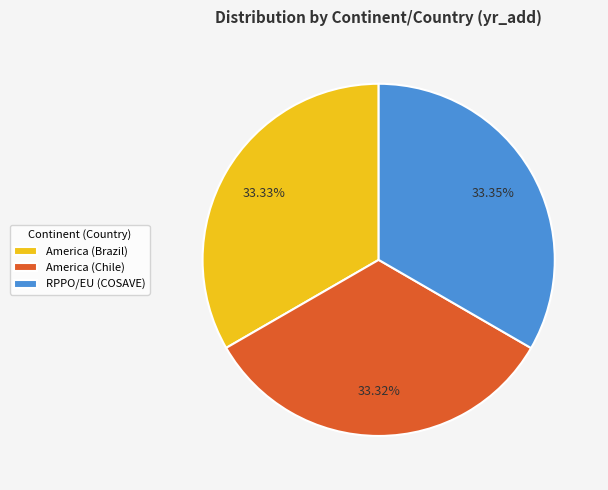

Do RPPO/EU (COSAVE) and America (Chile) together represent more than half of the pie?

Yes